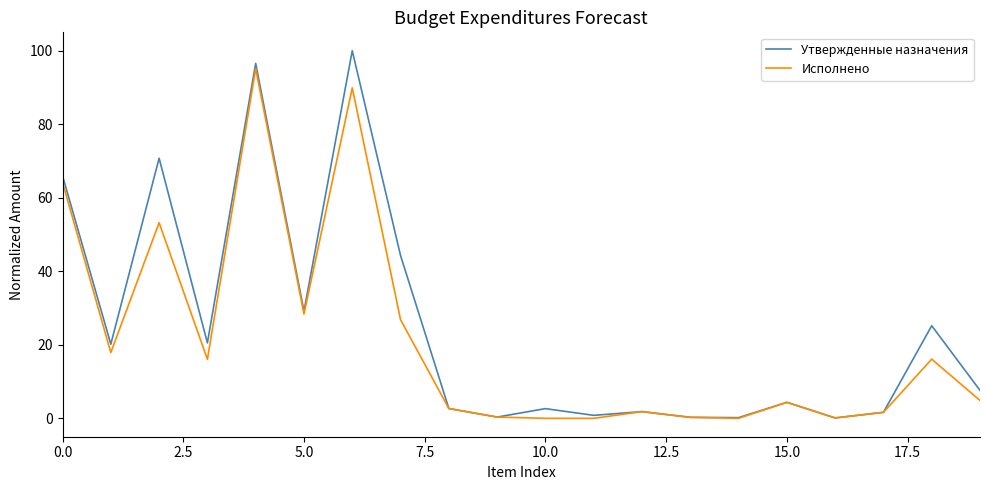

List the series in order of their peak value, highest first.

Утвержденные назначения, Исполнено